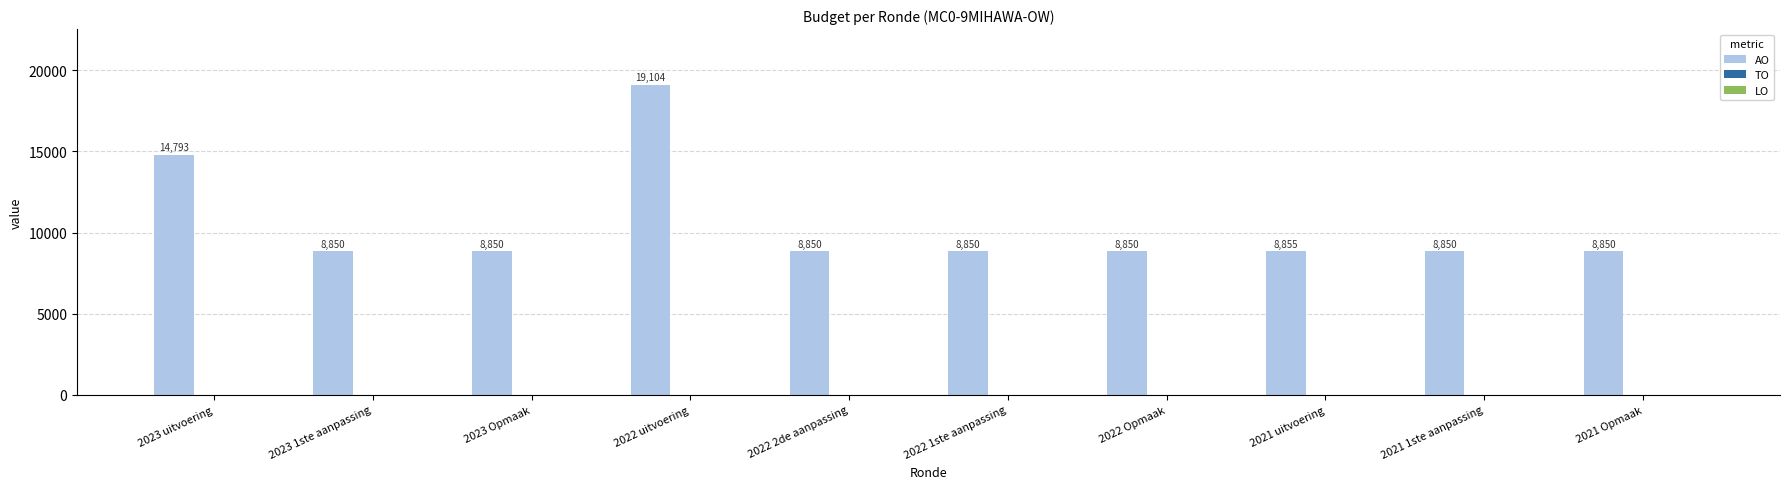

What is the label of the 1st bar from the left?

2023 uitvoering